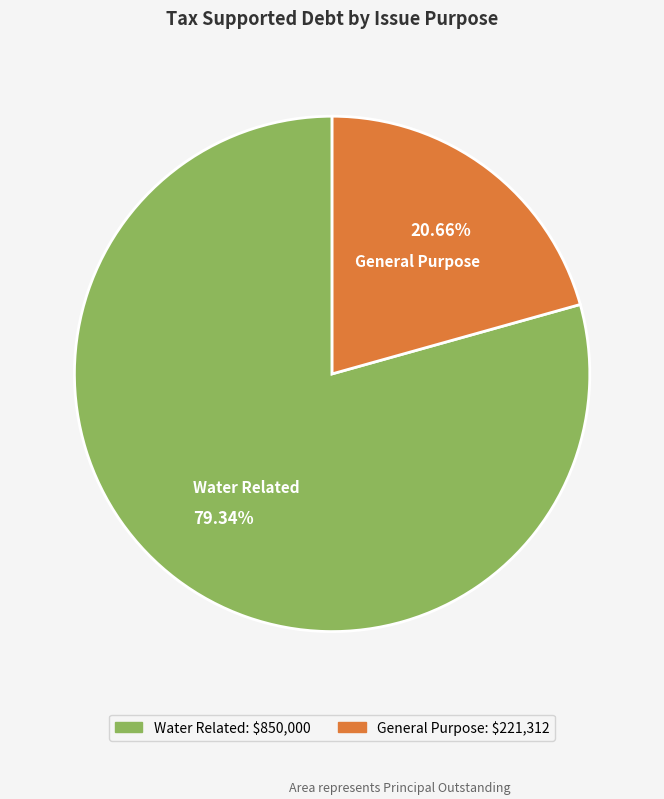

To the nearest percent, what is the difference between the largest and smallest slice percentages?

59%